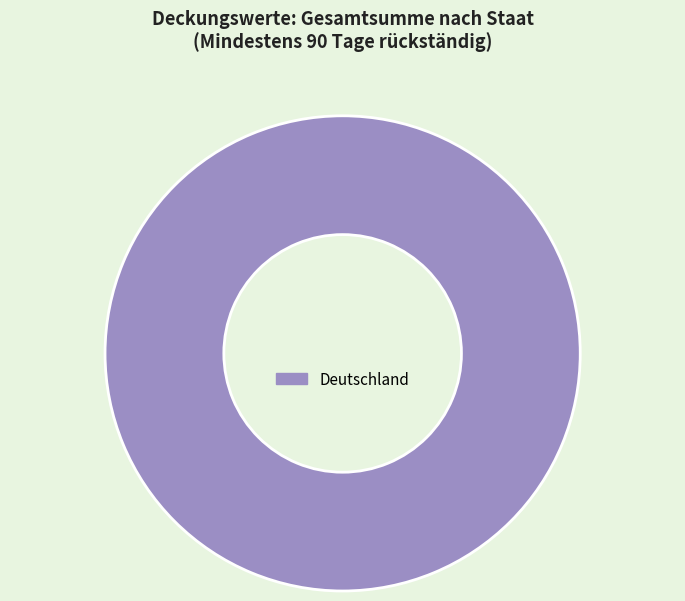

True or false: Deutschland accounts for 100% of the total.

True